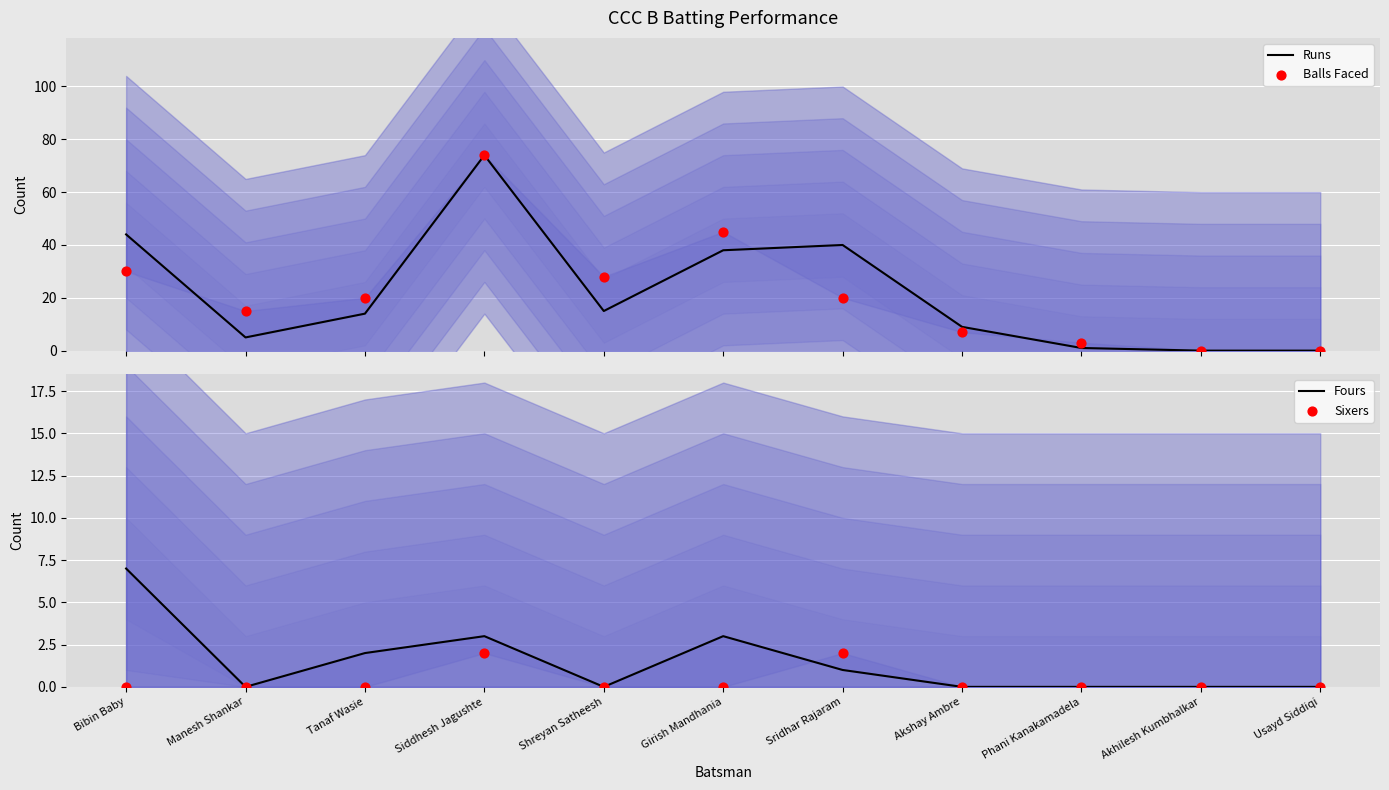

At which category is the sum across all series the highest?

Siddhesh Jagushte